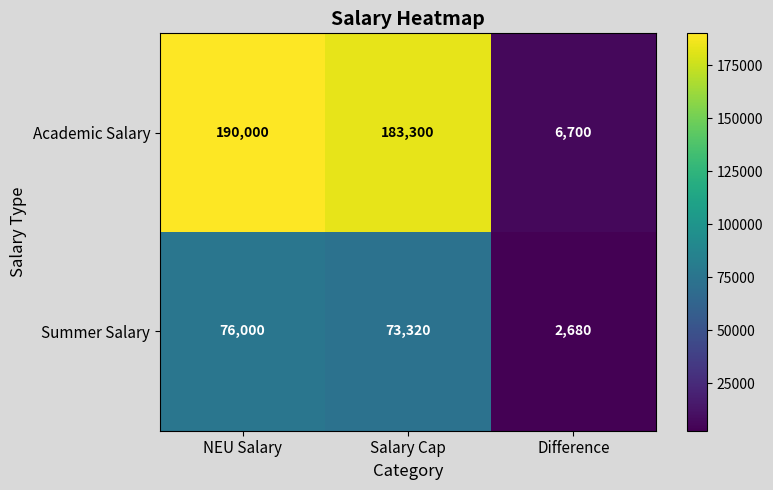

What is the difference between the maximum and minimum values in the Academic Salary series?

183300